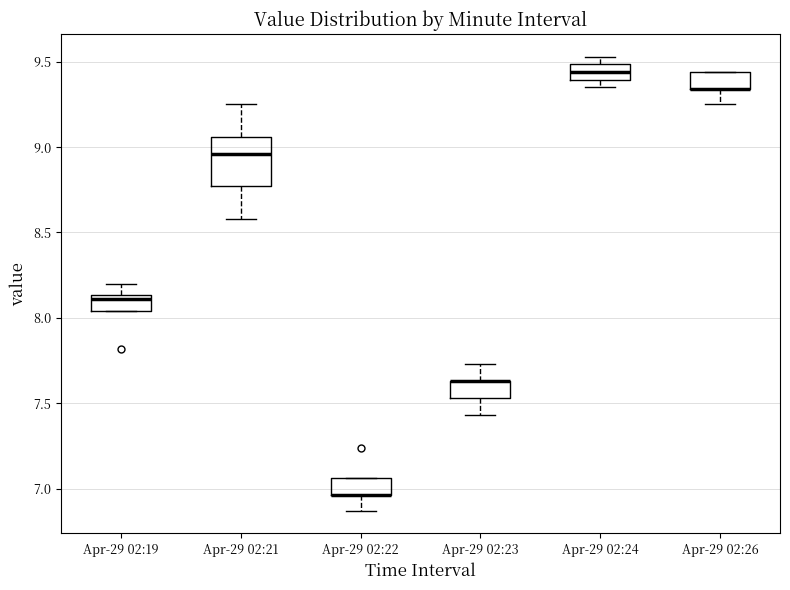

Which box is the tallest, from its lower edge to its upper edge?

Apr-29 02:21